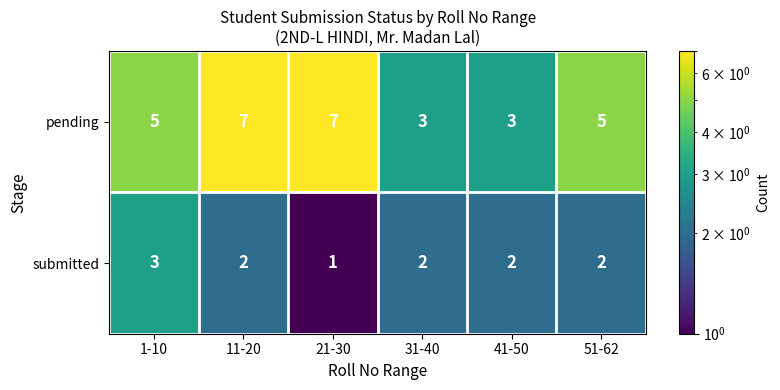

How many categories are shown in the chart?

6